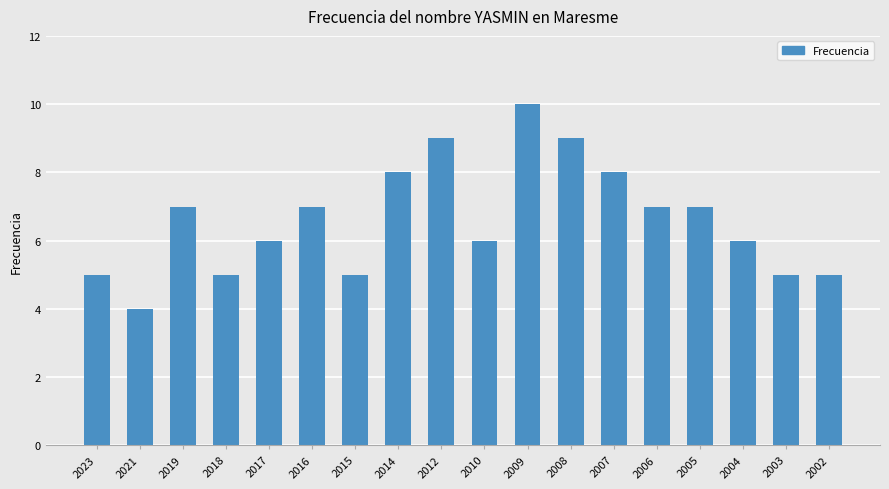

Between 2007 and 2015, which is larger?

2007